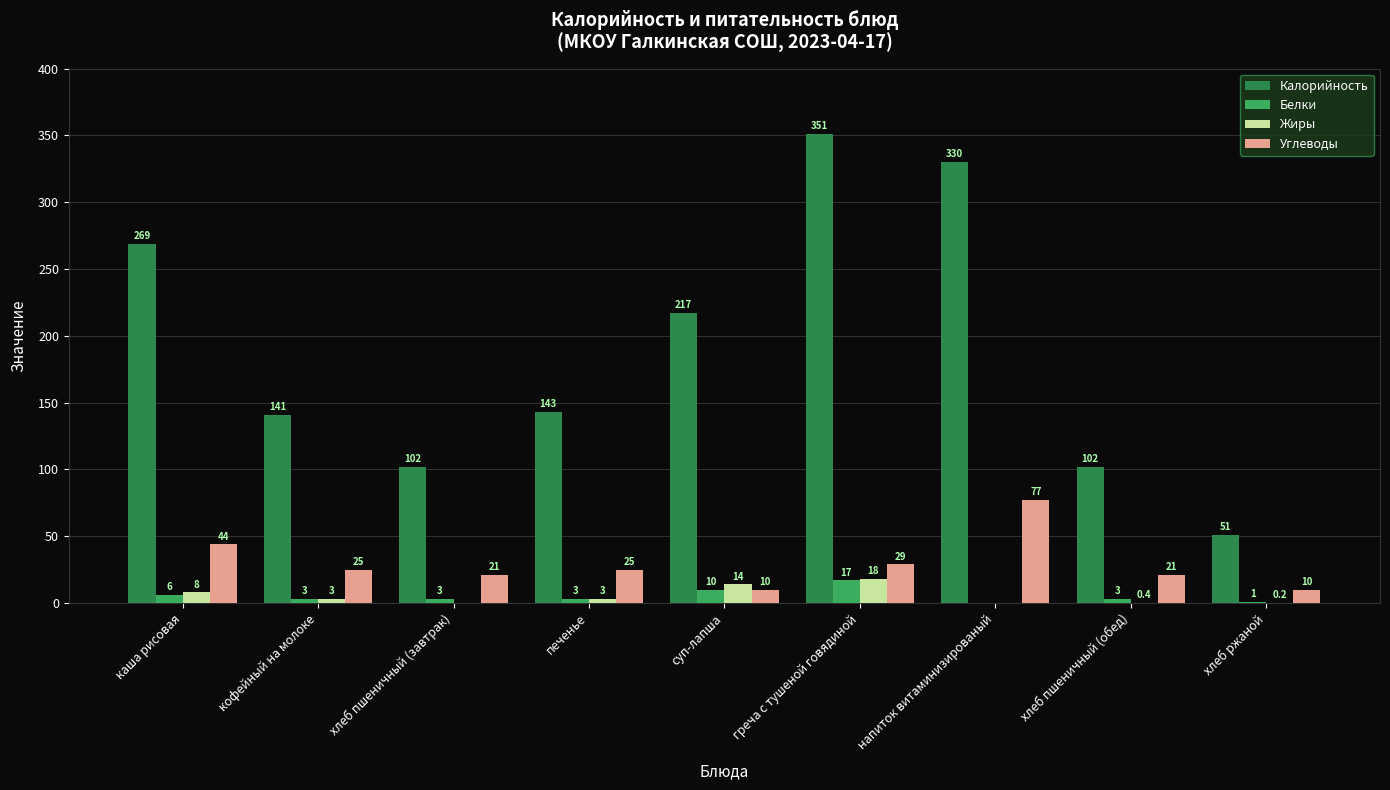

The Калорийность series shows 51.0 at хлеб ржаной. True or false?

True